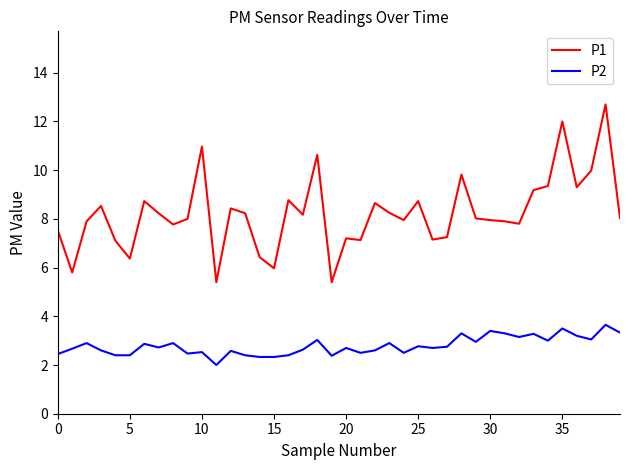

List the series in order of their overall mean, lowest first.

P2, P1